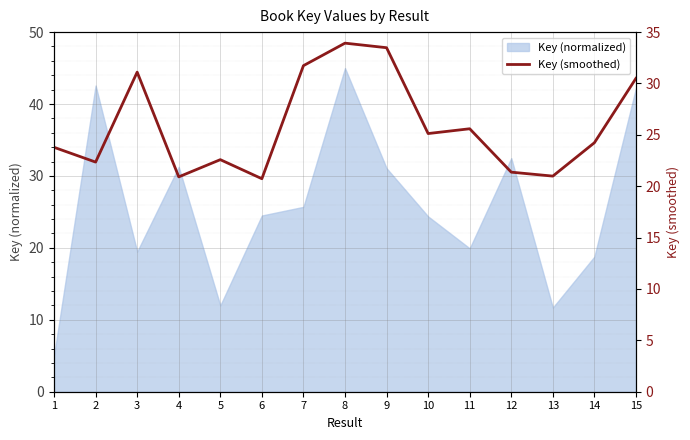

Is it true that the value at 4 is 20.9?

True